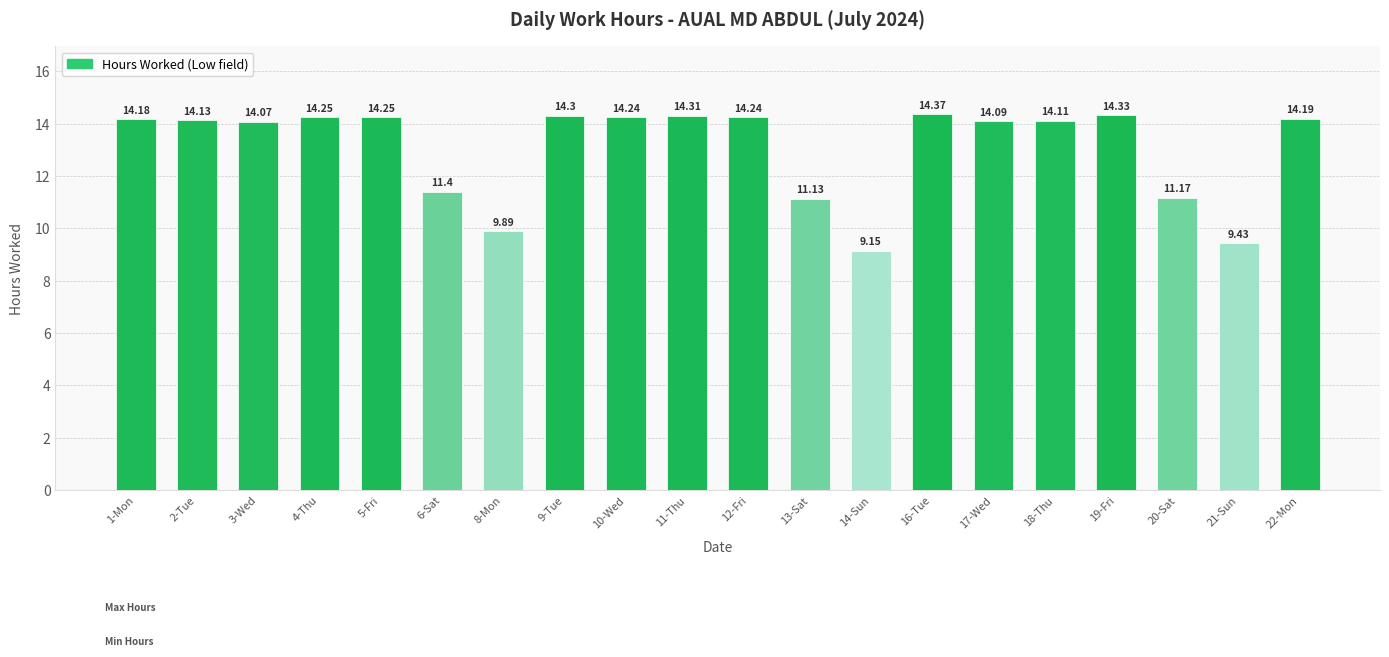

Where is the data nearest to the value 11?

13-Sat